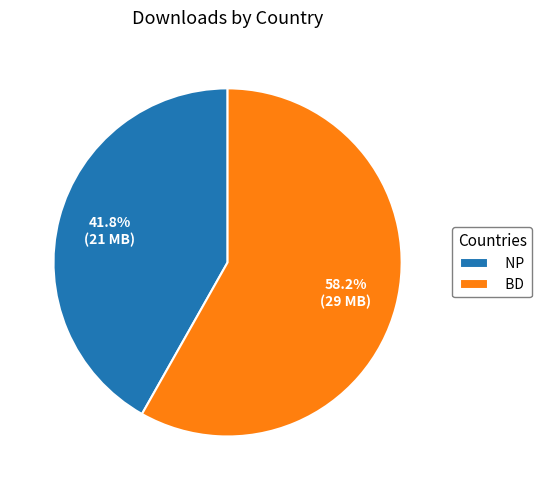

To the nearest percent, what is the difference between the largest and smallest slice percentages?

16%